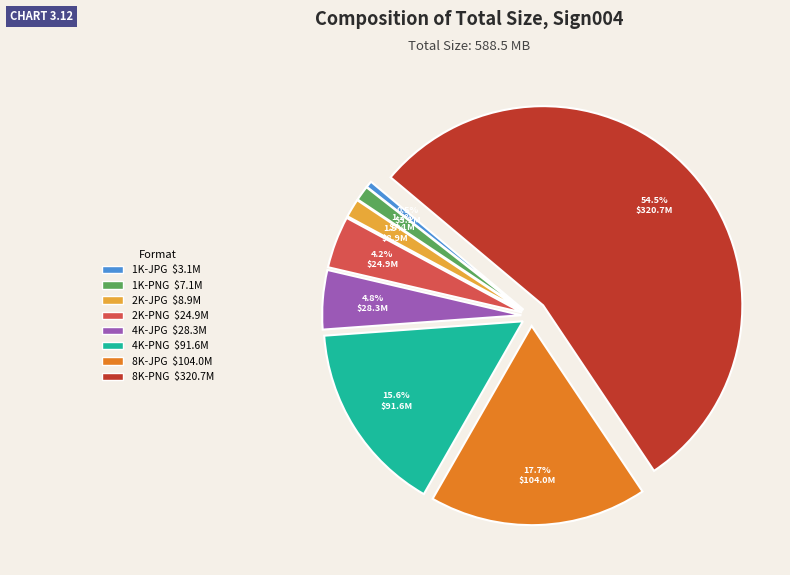

To the nearest percent, what is the difference between the 8K-JPG and 4K-JPG slice percentages?

13%